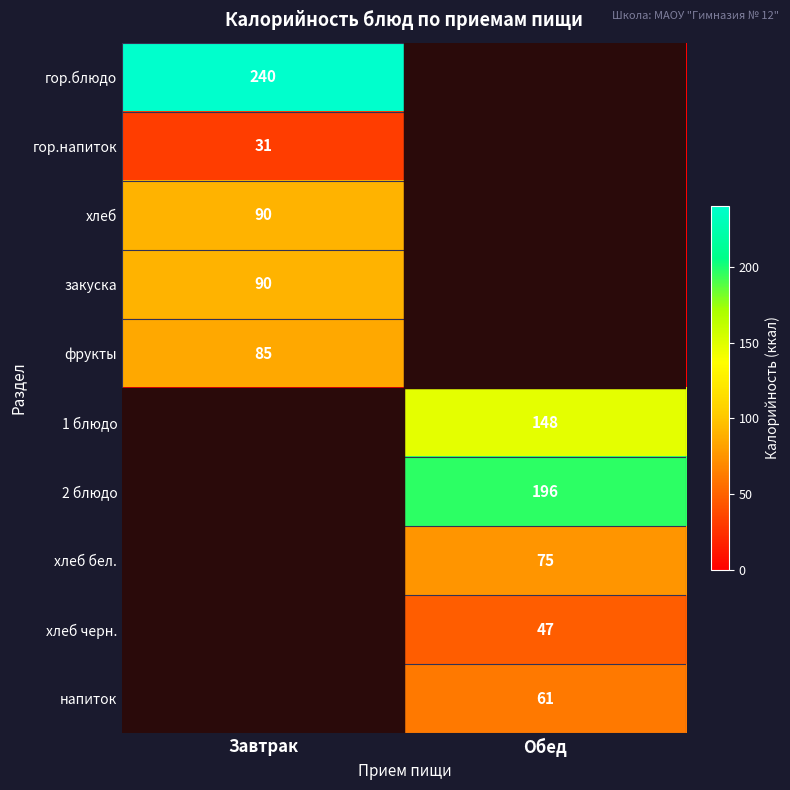

The хлеб черн. series shows 47 at Обед. True or false?

True